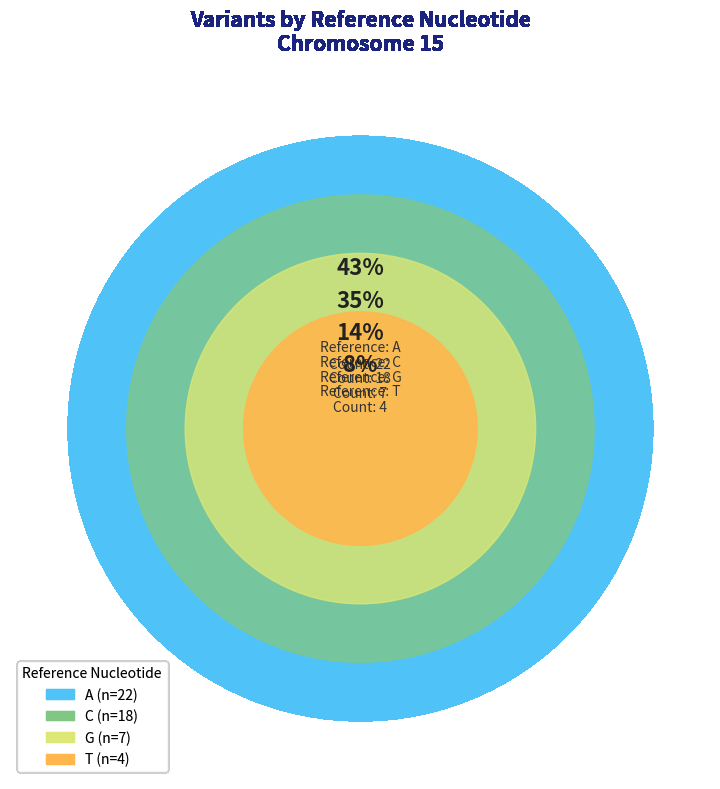

Does C represent more than half of the total?

No